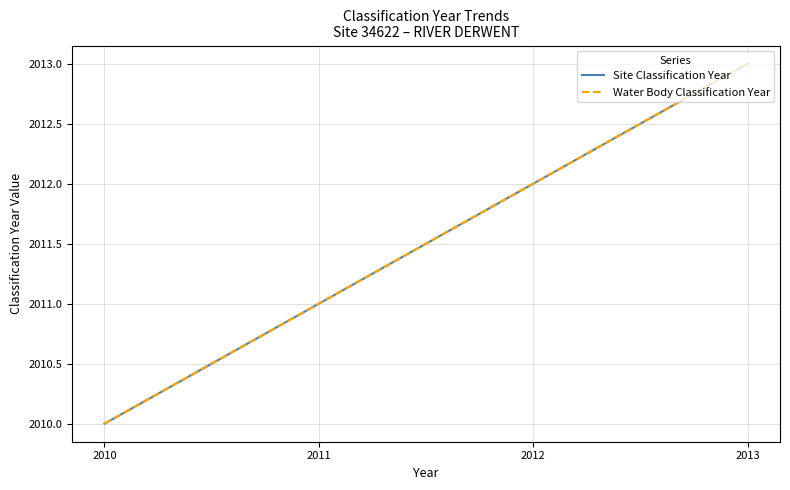

Does the chart display data point markers on the line(s)?

No